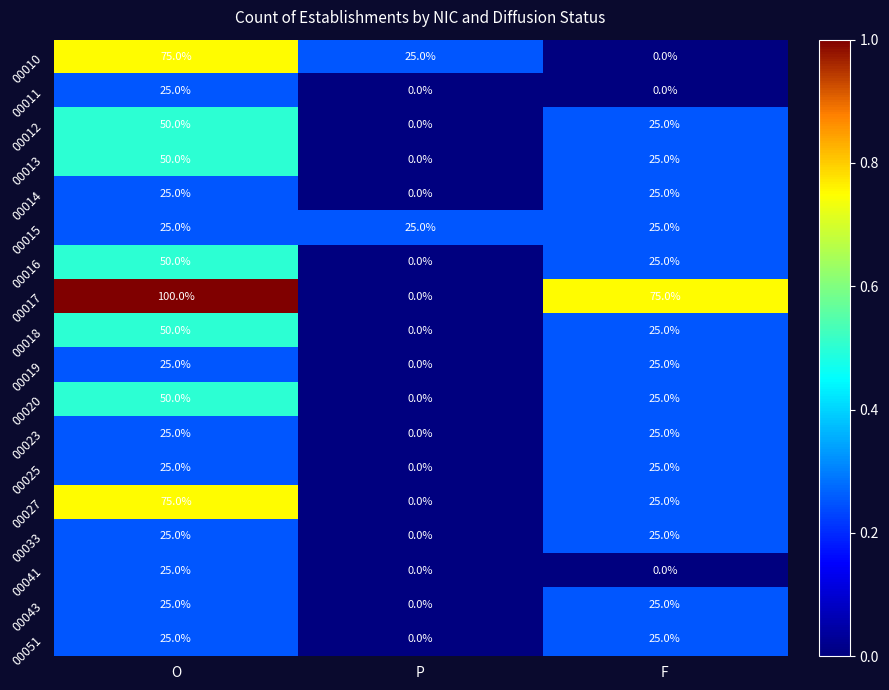

Count the 00023 values in the range 0 to 25.

3